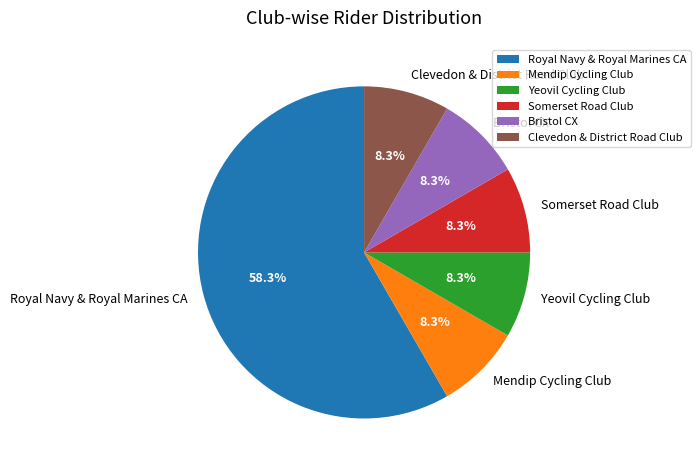

What portion of the pie excludes Mendip Cycling Club?

91.7%